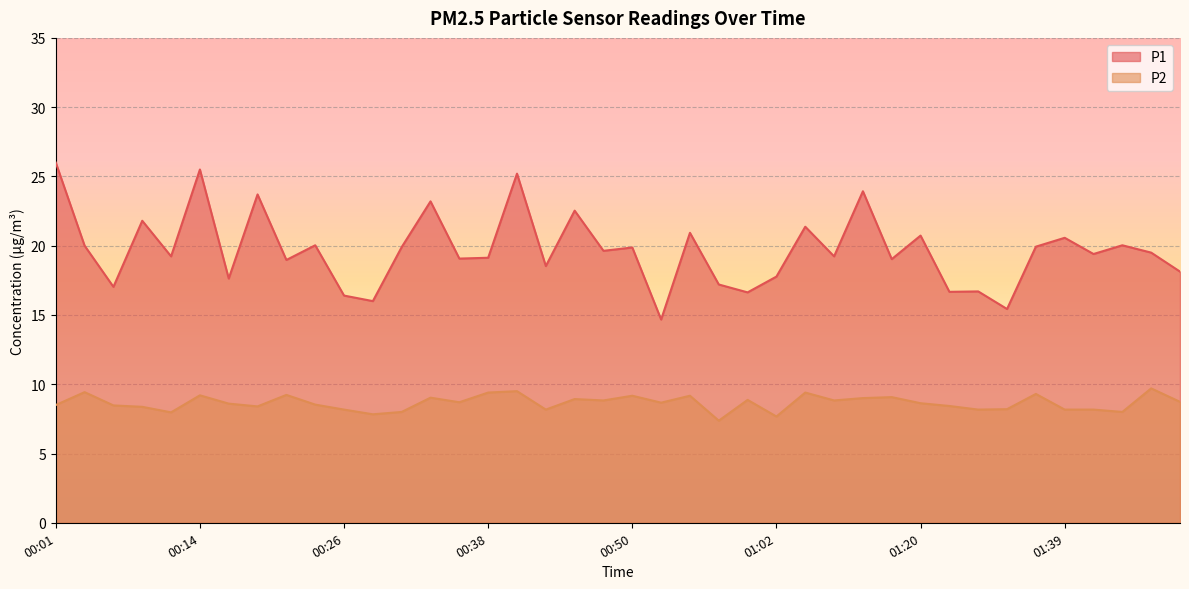

Does the chart display data point markers on the line(s)?

No